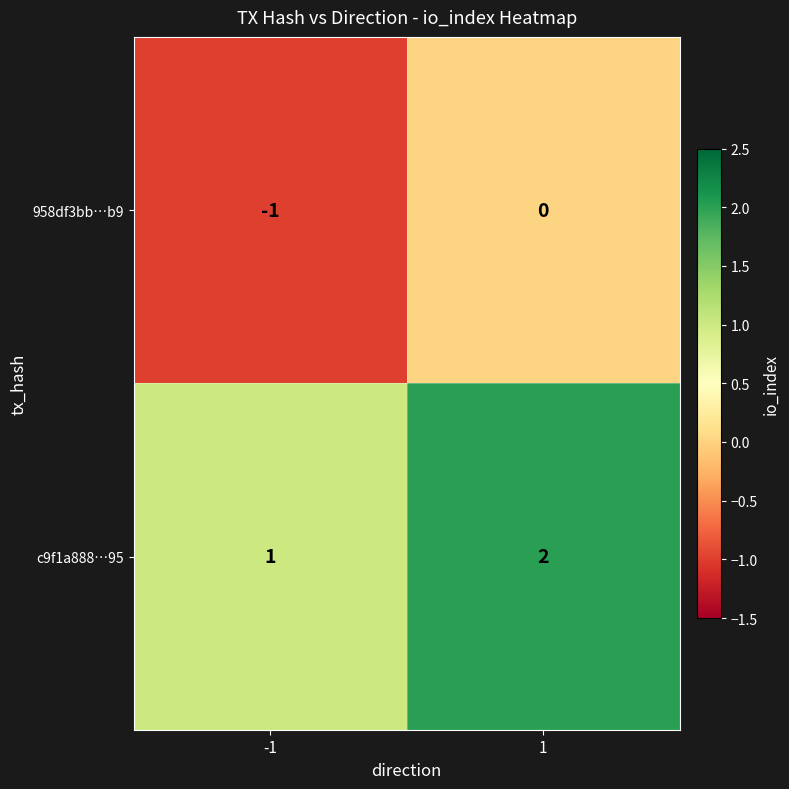

Rank the series at 1 from highest to lowest value.

c9f1a888…95, 958df3bb…b9